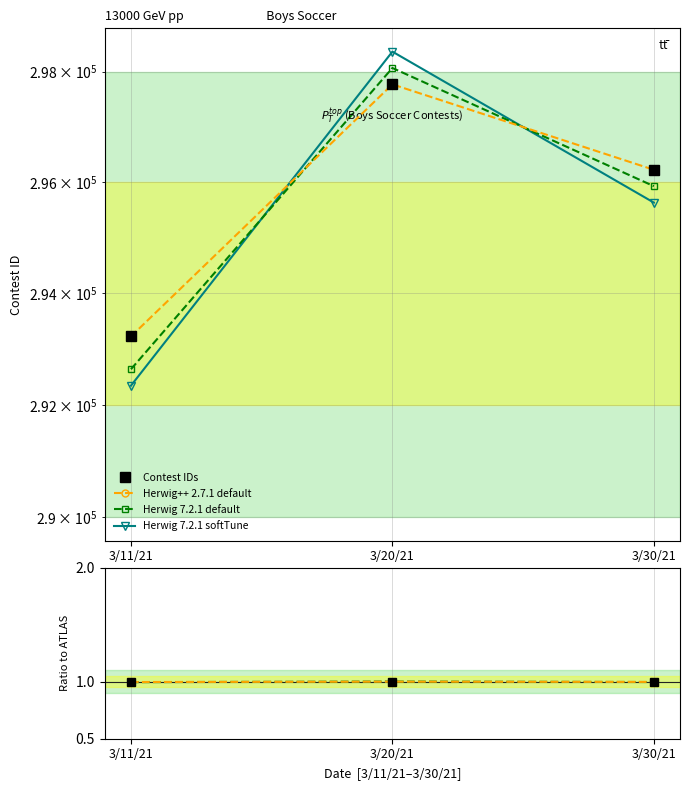

What is the difference between the highest and lowest values at 3/11/21?

293219.0